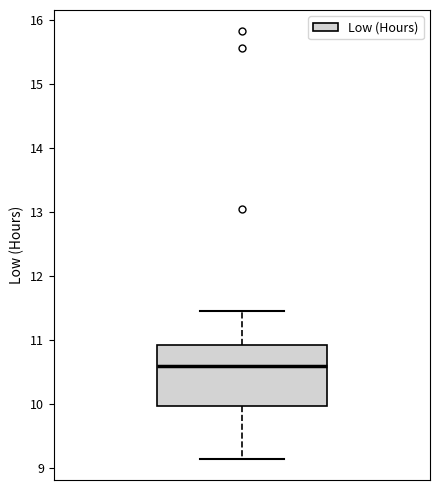

Where does the lower whisker of the box end on the y-axis? The values are not printed on the chart, so give them approximately, as read against the axis.

9.1